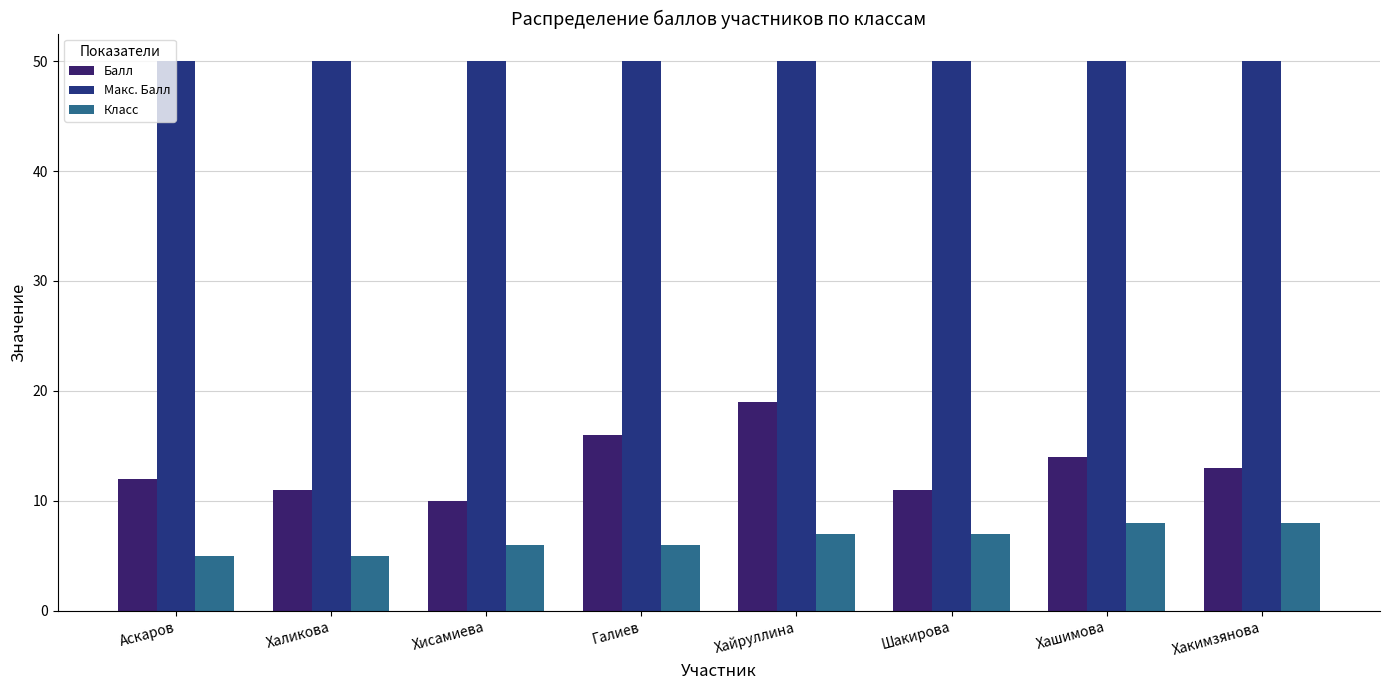

What value does the Макс. Балл series have at Хакимзянова?

50